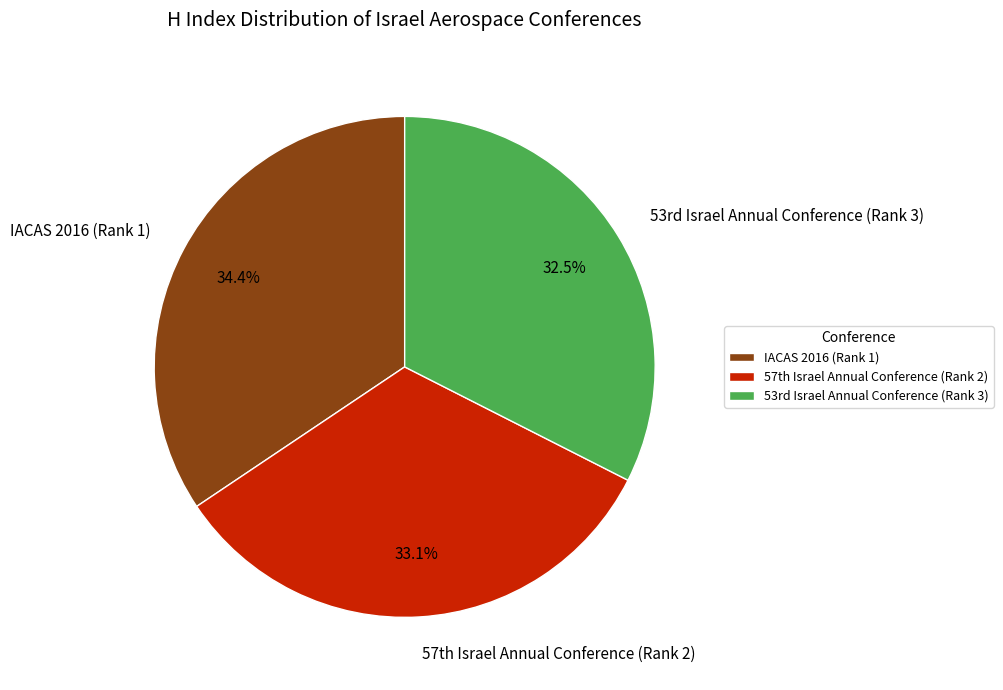

To the nearest percent, what is the average slice percentage?

33%